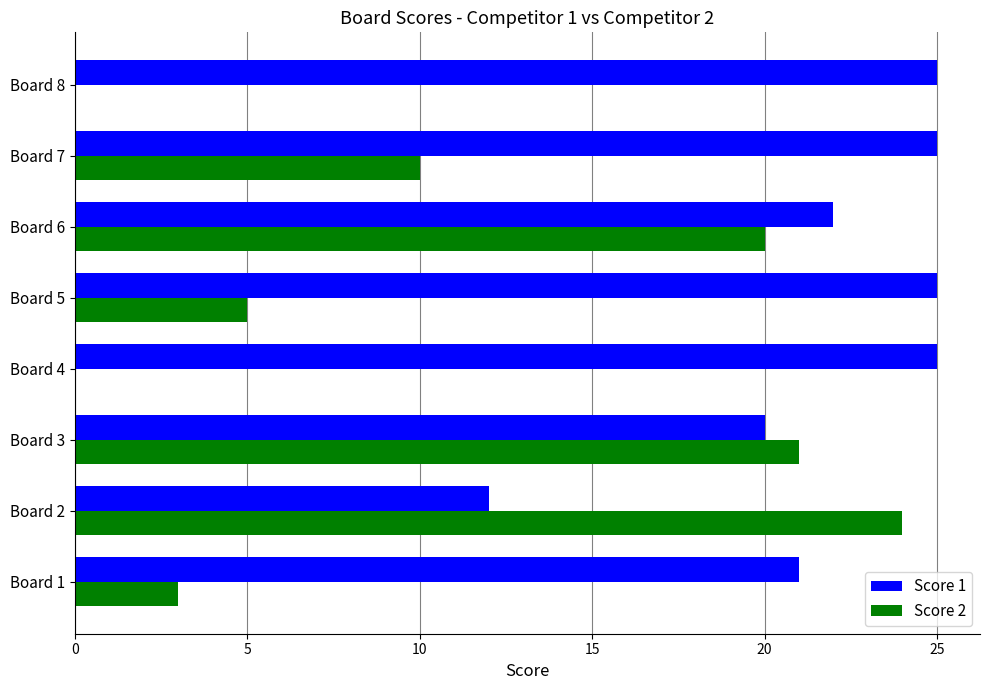

Is it true that Score 2 equals 5 at Board 5?

True